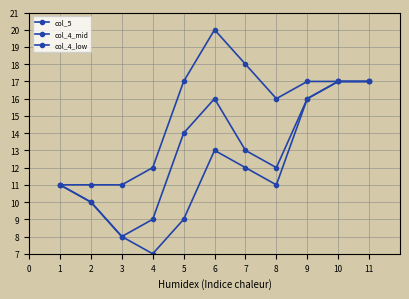

Rank the series at 5 from highest to lowest value.

col_5, col_4_mid, col_4_low